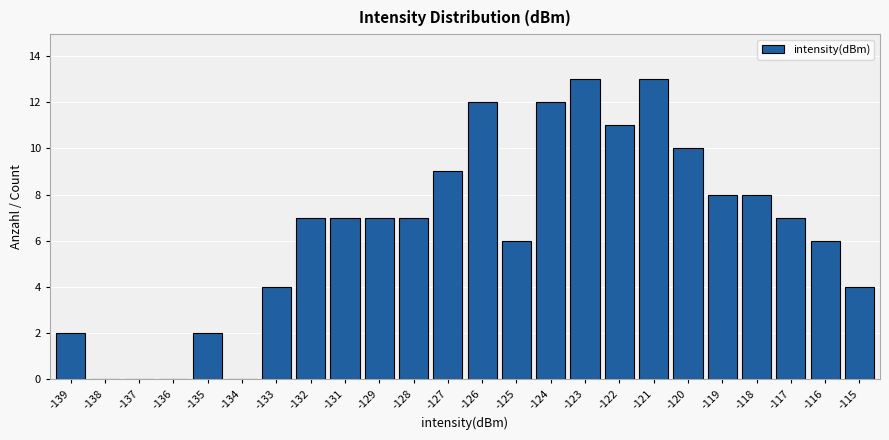

Reading left to right, list all the values displayed in this chart.

-139=2	-138=0	-137=0	-136=0	-135=2	-134=0	-133=4	-132=7	-131=7	-129=7	-128=7	-127=9	-126=12	-125=6	-124=12	-123=13	-122=11	-121=13	-120=10	-119=8	-118=8	-117=7	-116=6	-115=4